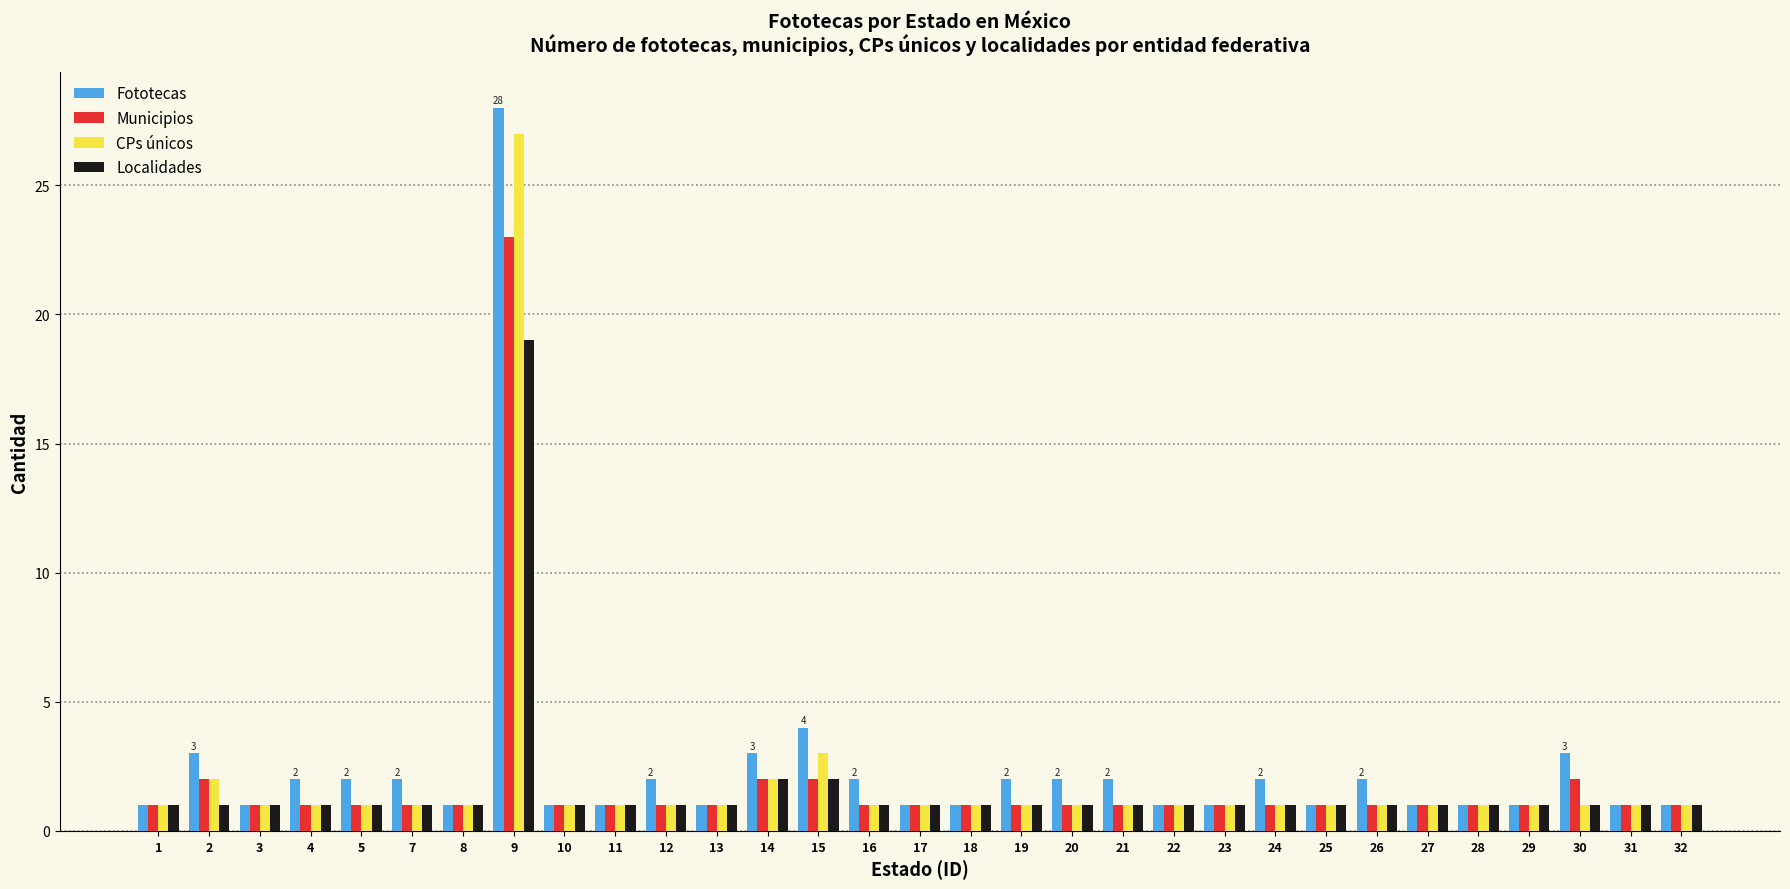

What is the maximum value shown in the chart?

28